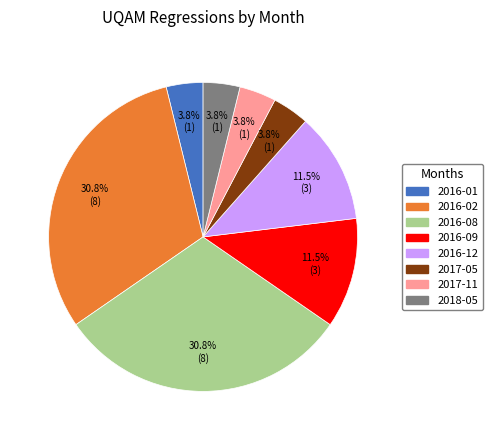

Is the sum of 2018-05 and 2016-01 greater than half?

No